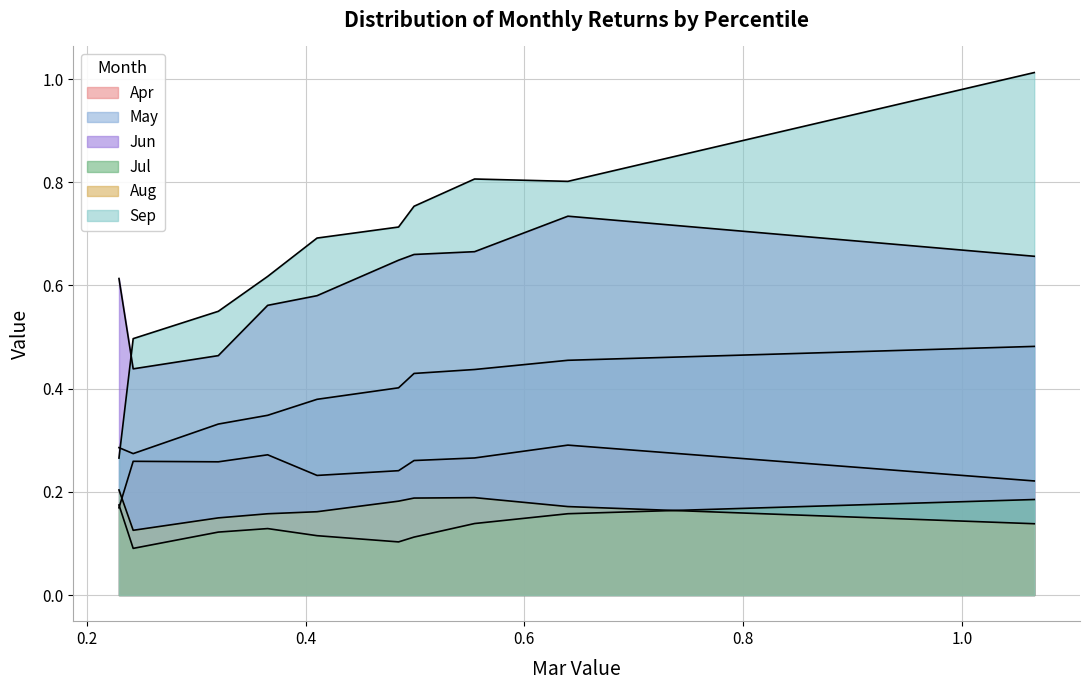

What is the difference between the May values at pct45 and pct65?

0.1